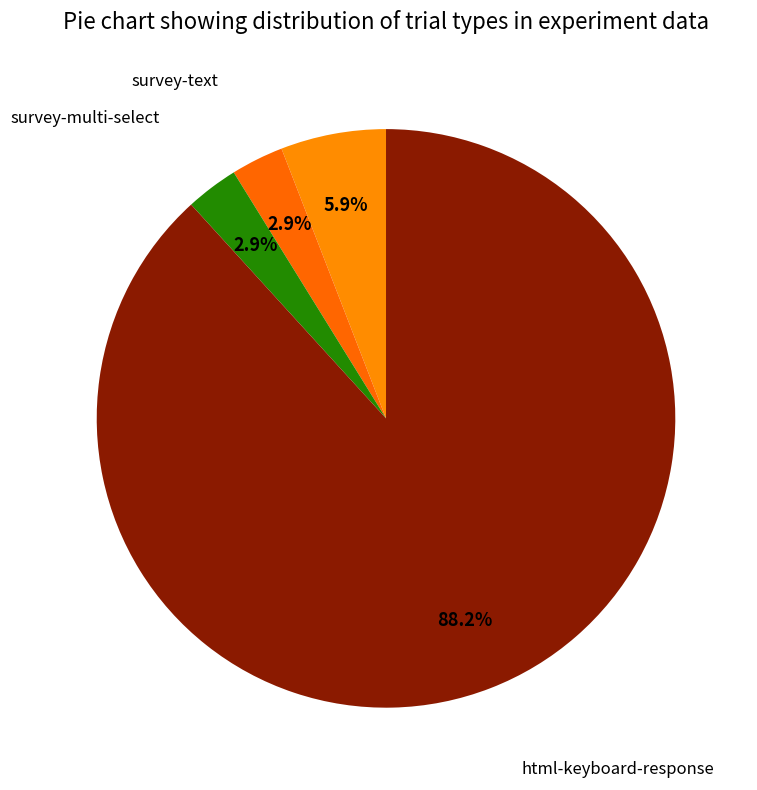

How many segments does this pie chart have?

4